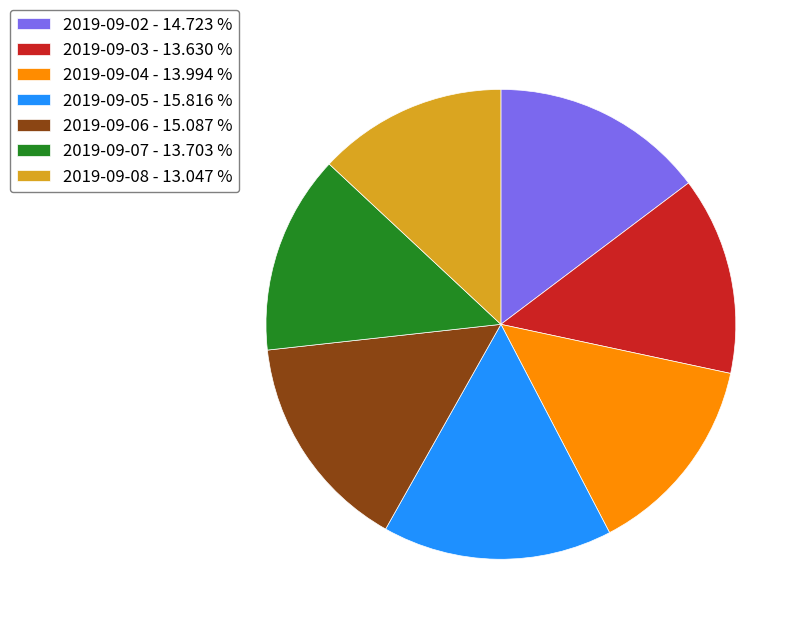

Is the sum of 2019-09-07 - 13.703 % and 2019-09-08 - 13.047 % greater than half?

No